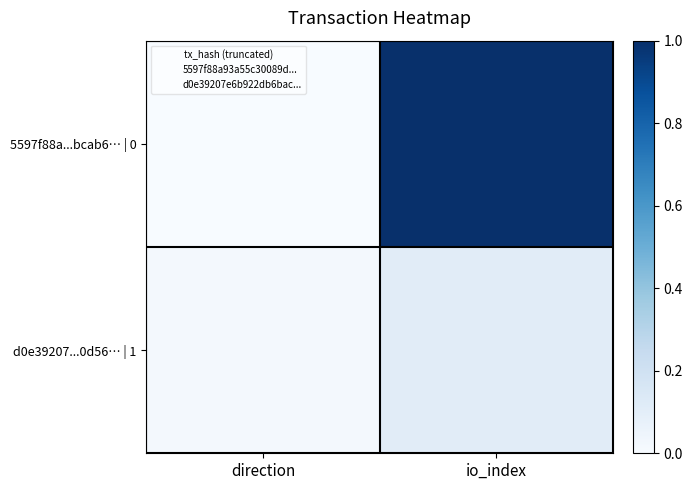

Which series has the widest spread of values?

5597f88a...bcab6… | 0